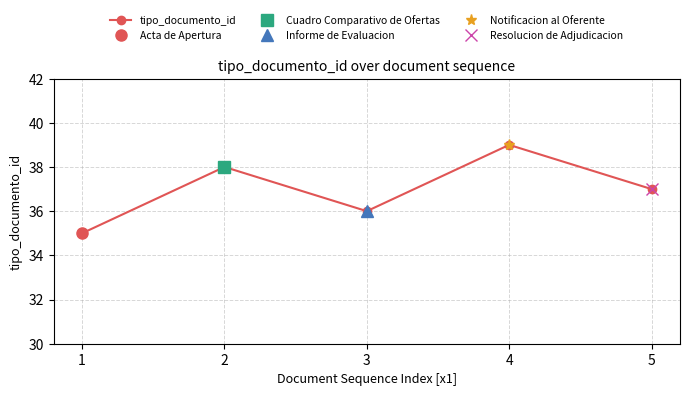

How many interior local peaks (higher than both neighbors) does the data have?

2